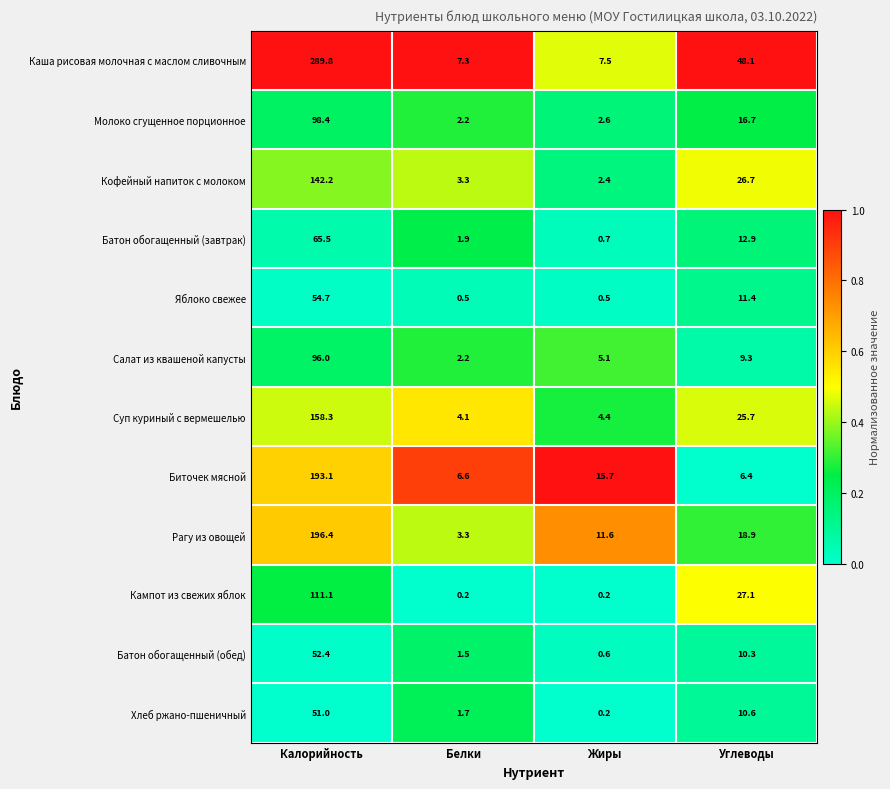

Rank the series by their maximum value, from lowest to highest.

Хлеб ржано-пшеничный, Батон обогащенный (обед), Яблоко свежее, Батон обогащенный (завтрак), Салат из квашеной капусты, Молоко сгущенное порционное, Кампот из свежих яблок, Кофейный напиток с молоком, Суп куриный с вермешелью, Биточек мясной, Рагу из овощей, Каша рисовая молочная с маслом сливочным